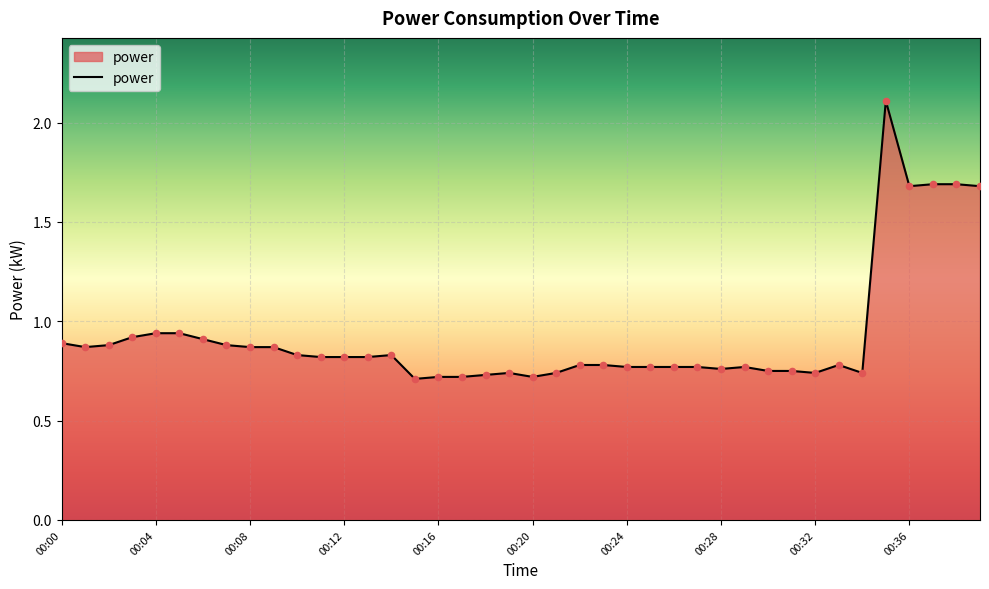

What is the maximum value shown in the chart?

2.1